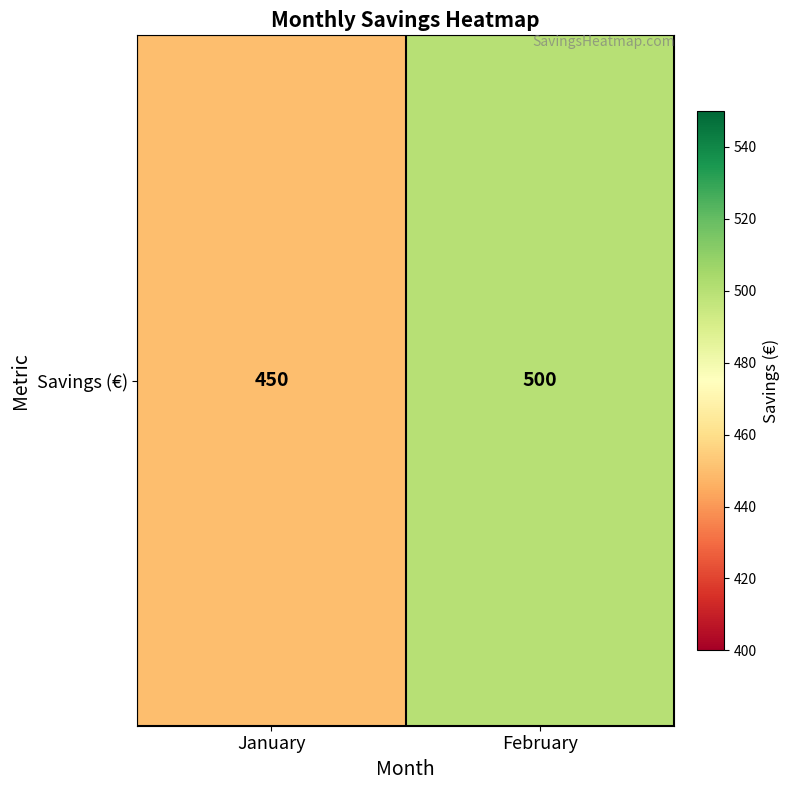

What is the ratio of the value at February to the value at January?

1.1